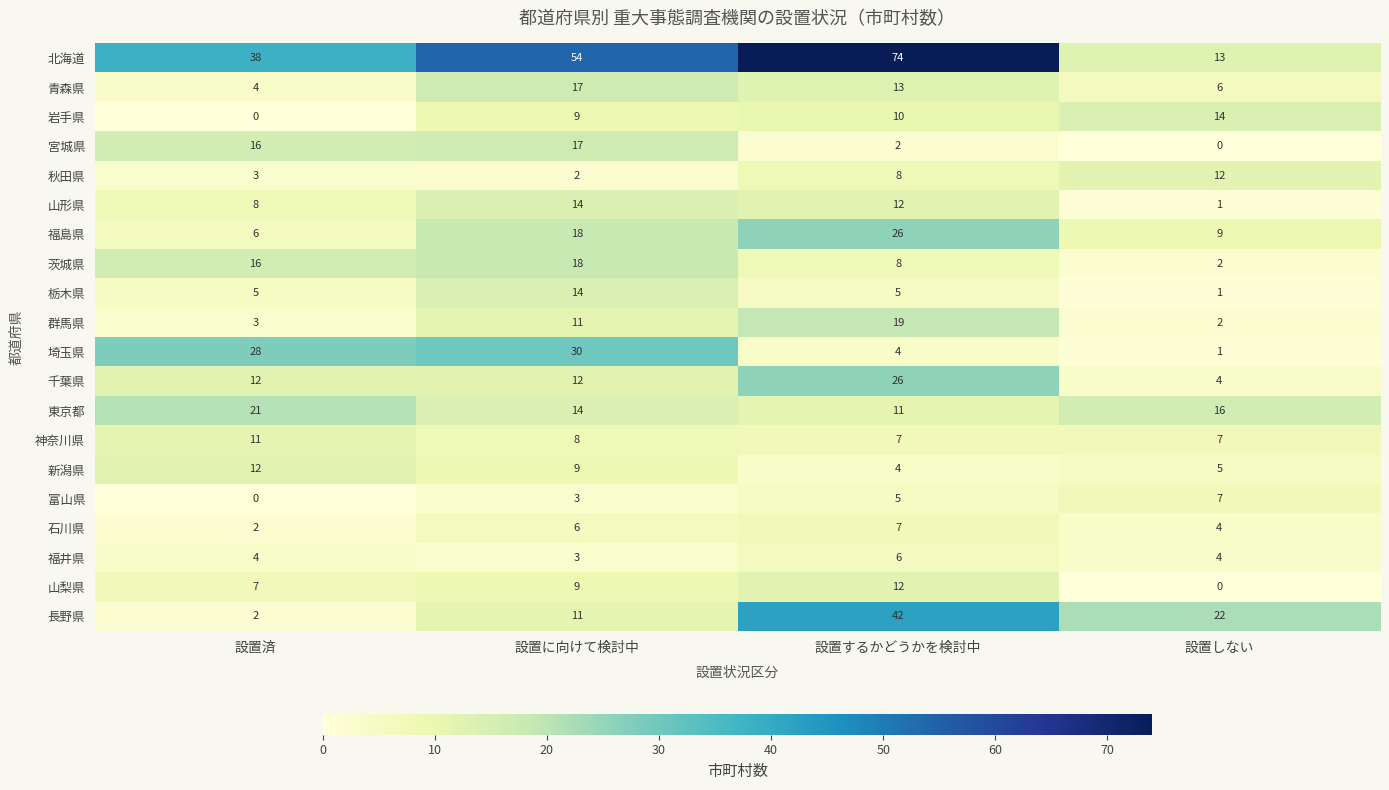

The value of 長野県 at 設置に向けて検討中 is 19. True or false?

False